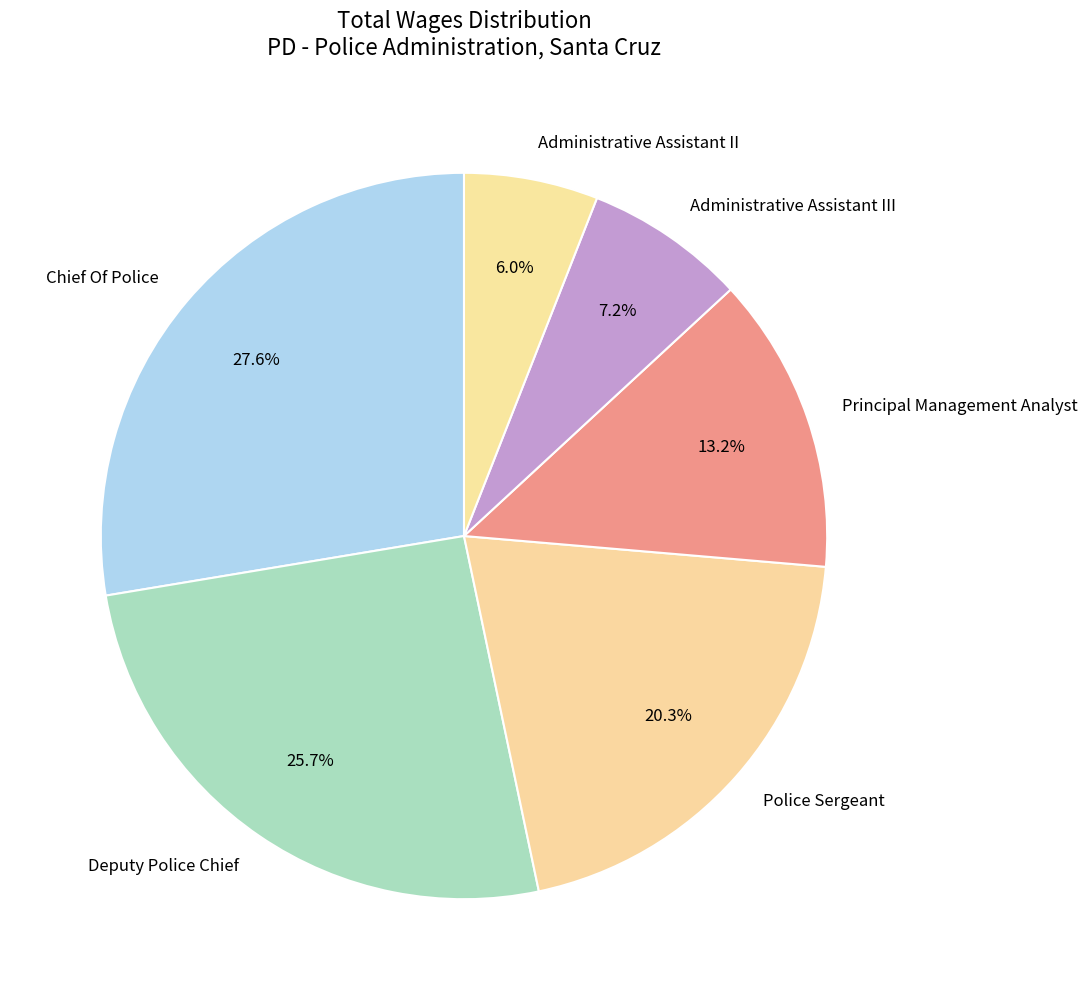

Does any single category account for the majority?

No